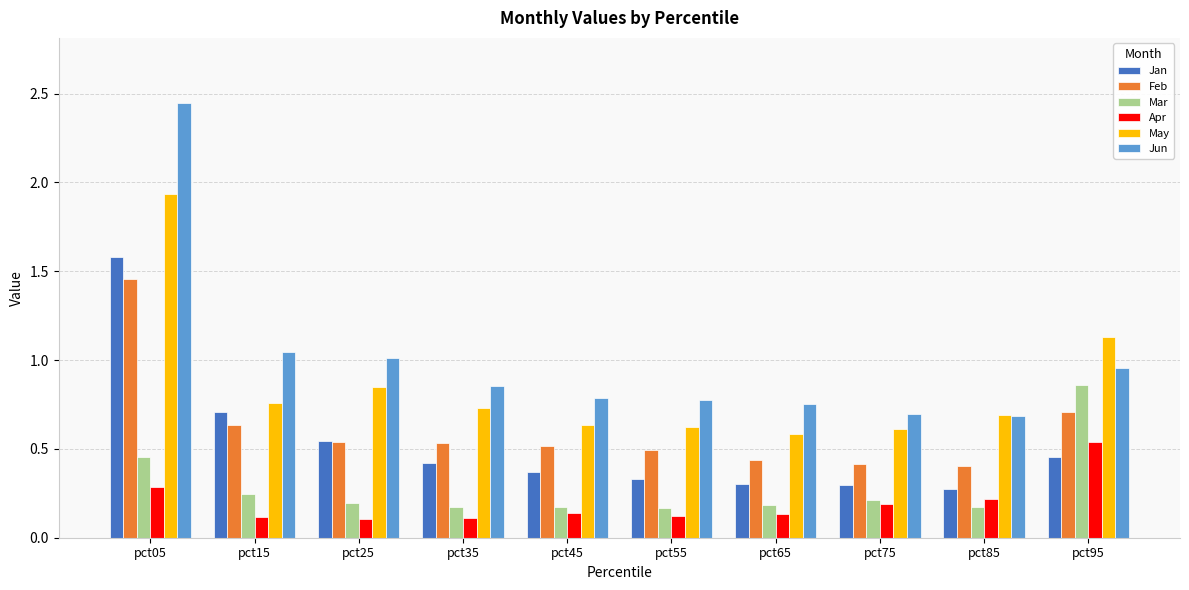

What is the sum of all Feb values?

6.1